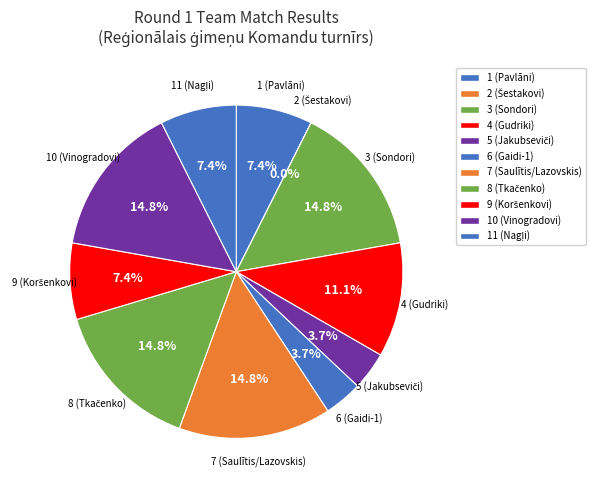

What percentage is the 7 (Saulītis/Lazovskis) slice, to the nearest percent?

15%